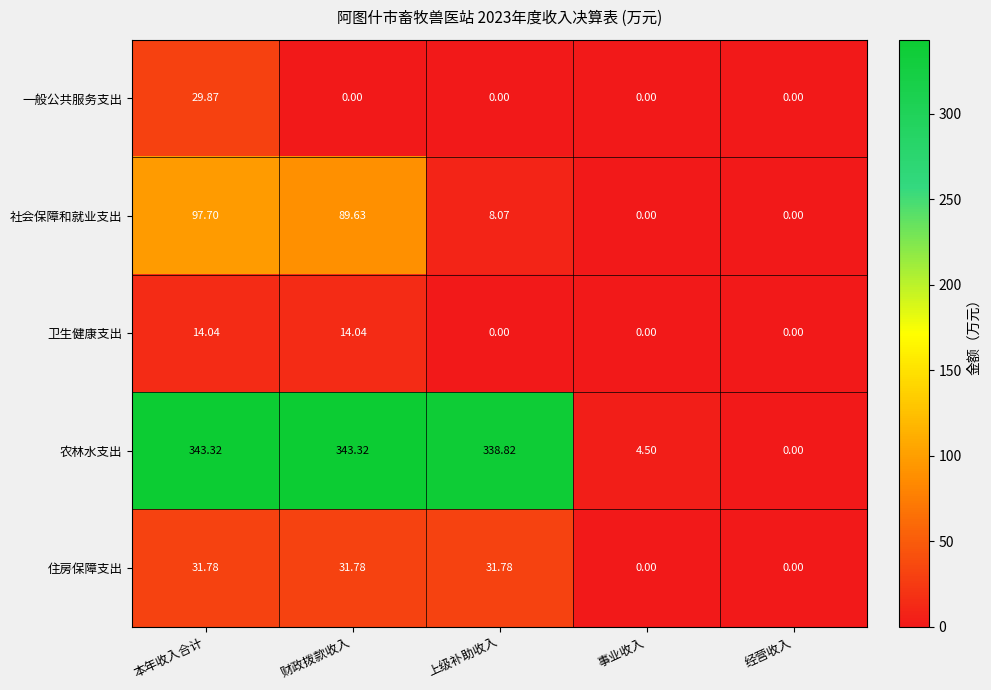

Which series has the largest range (max minus min)?

农林水支出